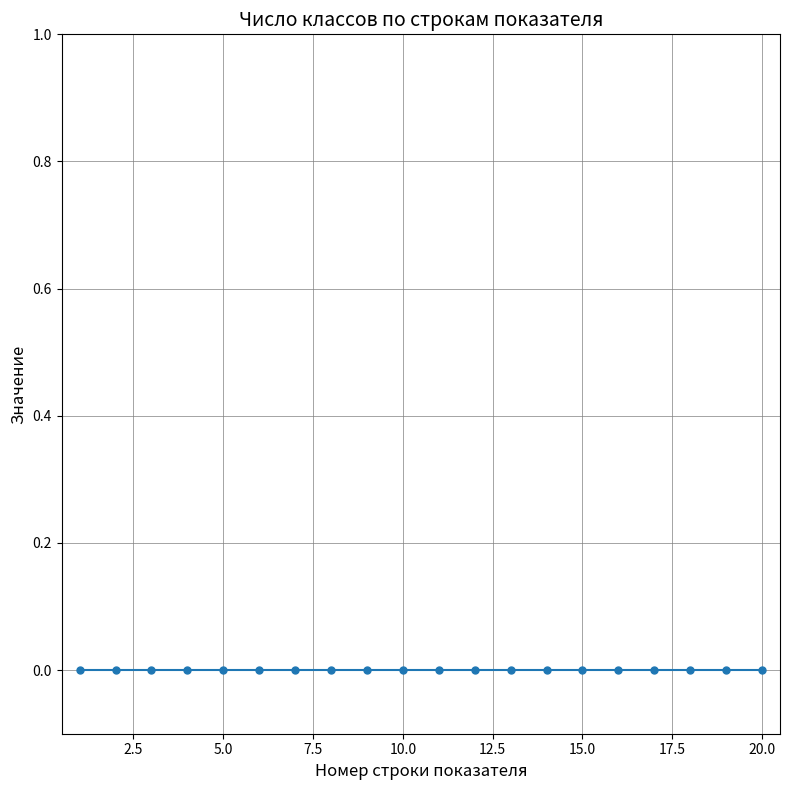

Does the chart have visible grid lines?

Yes